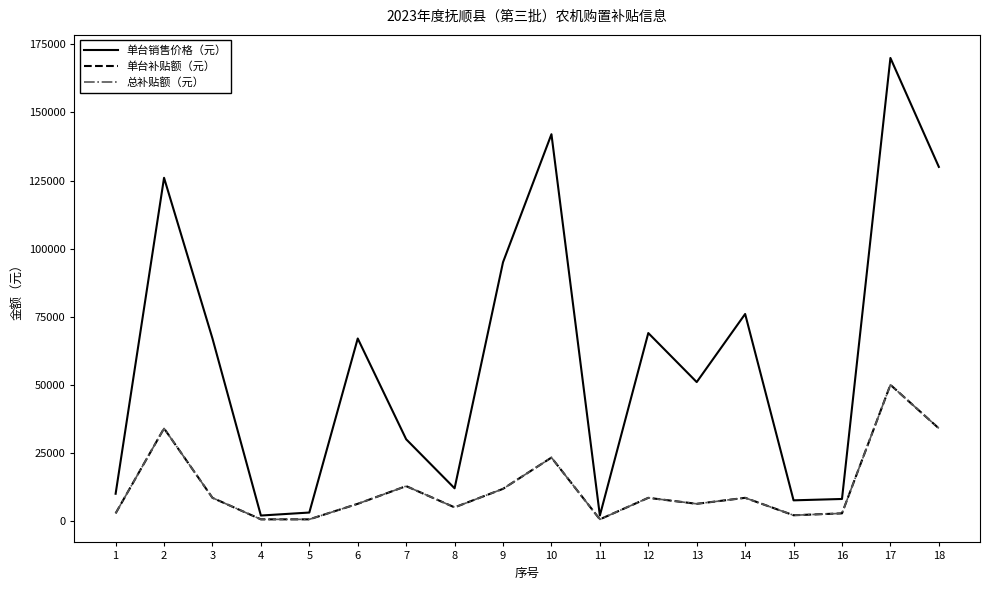

Where is 单台补贴额（元） nearest to the value 25300?

10